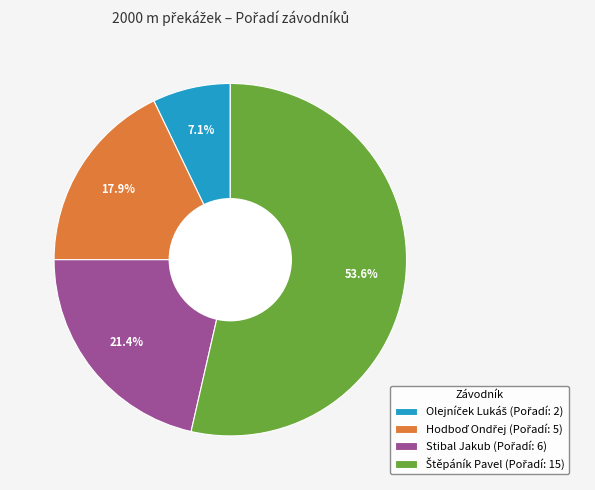

Is there any slice that represents more than half of the pie?

Yes